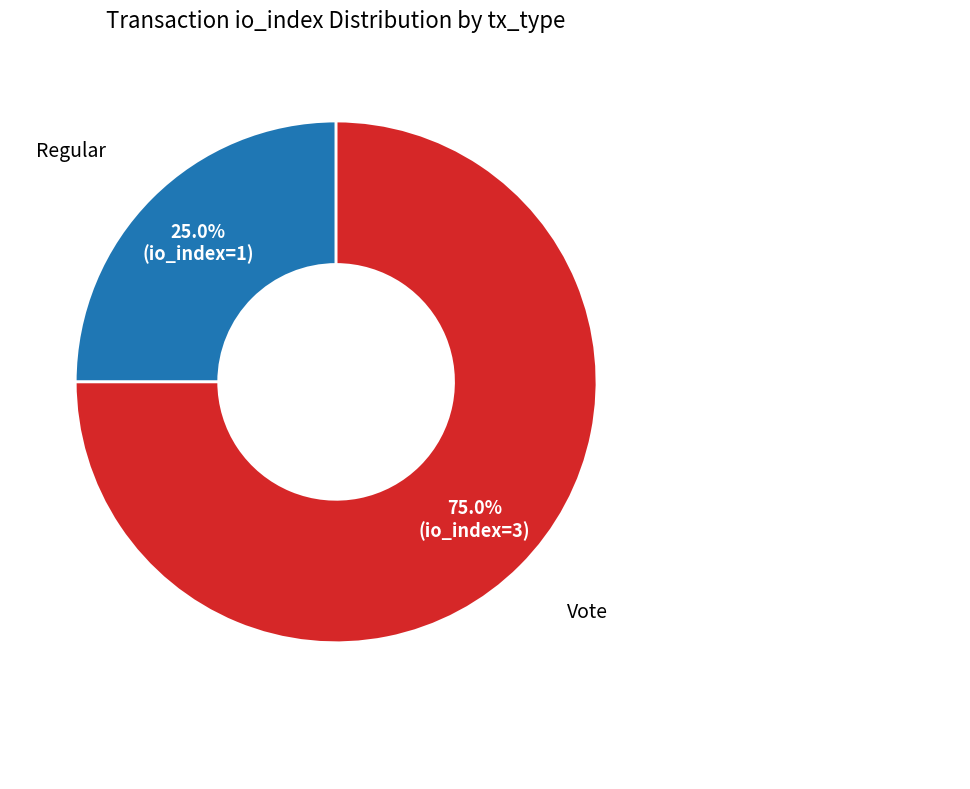

Is there any slice that represents more than half of the pie?

Yes